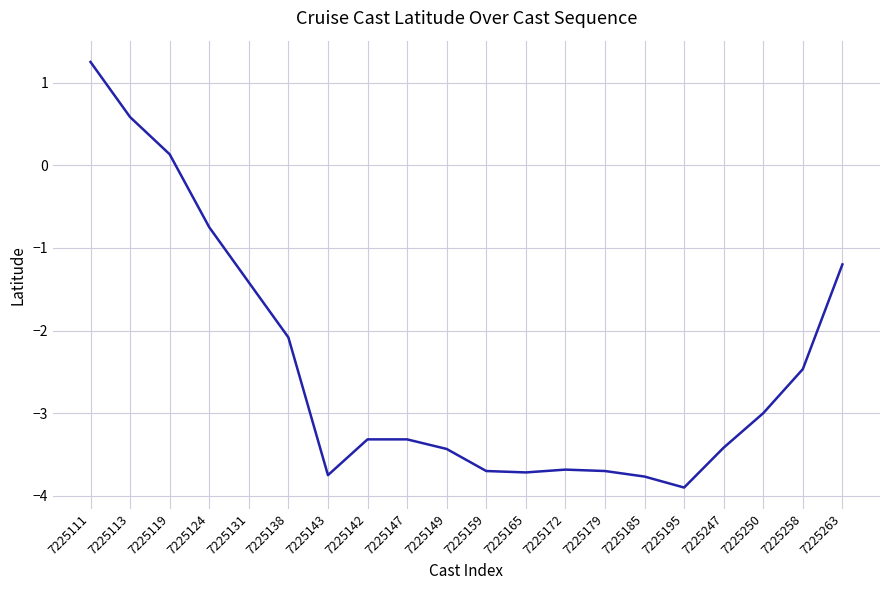

How many negative values are there?

17